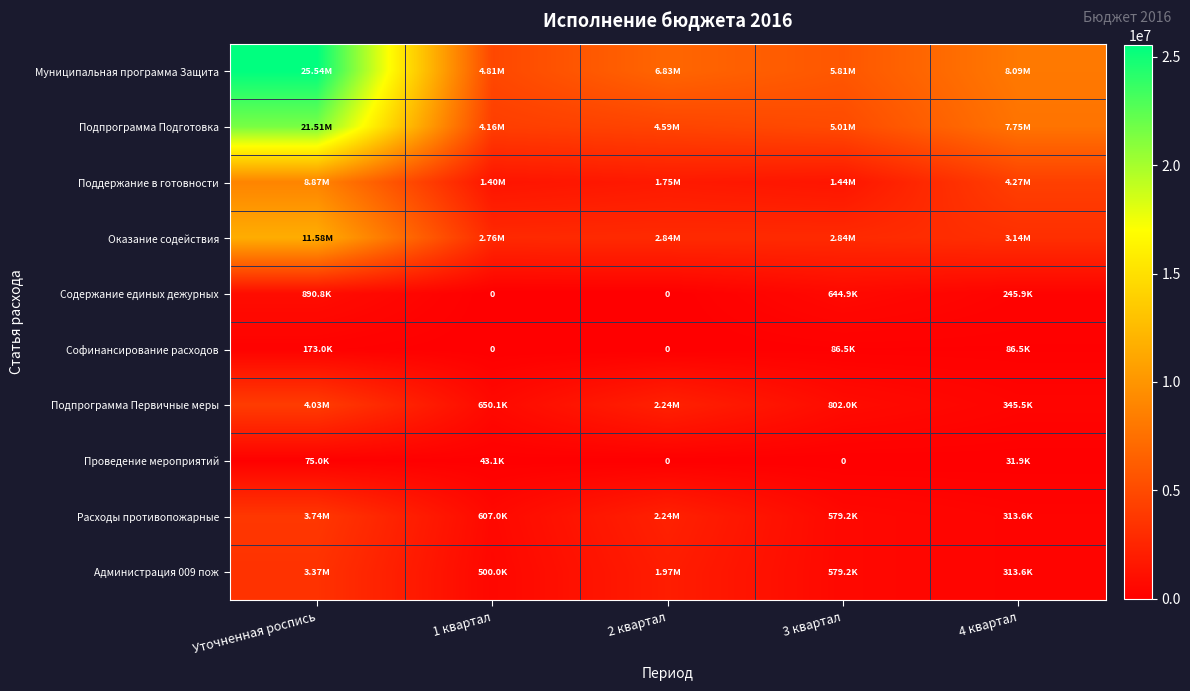

What is the highest value of the Подпрограмма Подготовка series?

21510619.2